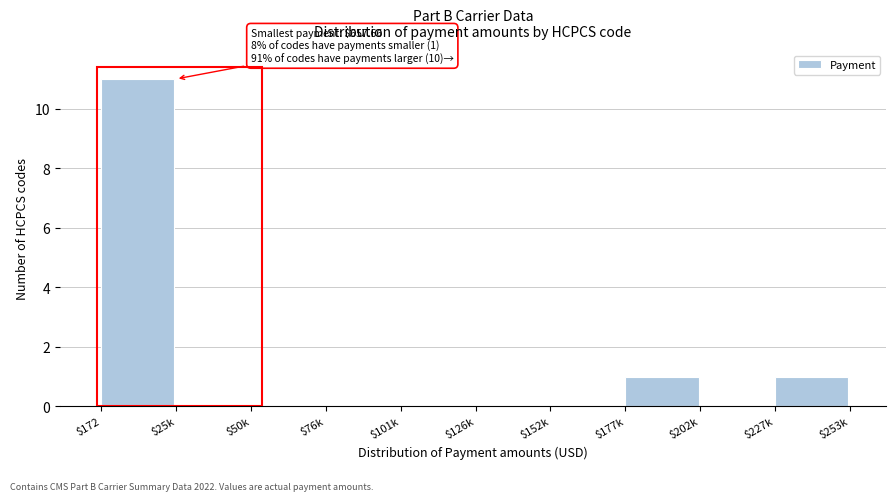

At which category does the chart reach its peak across all series?

$172